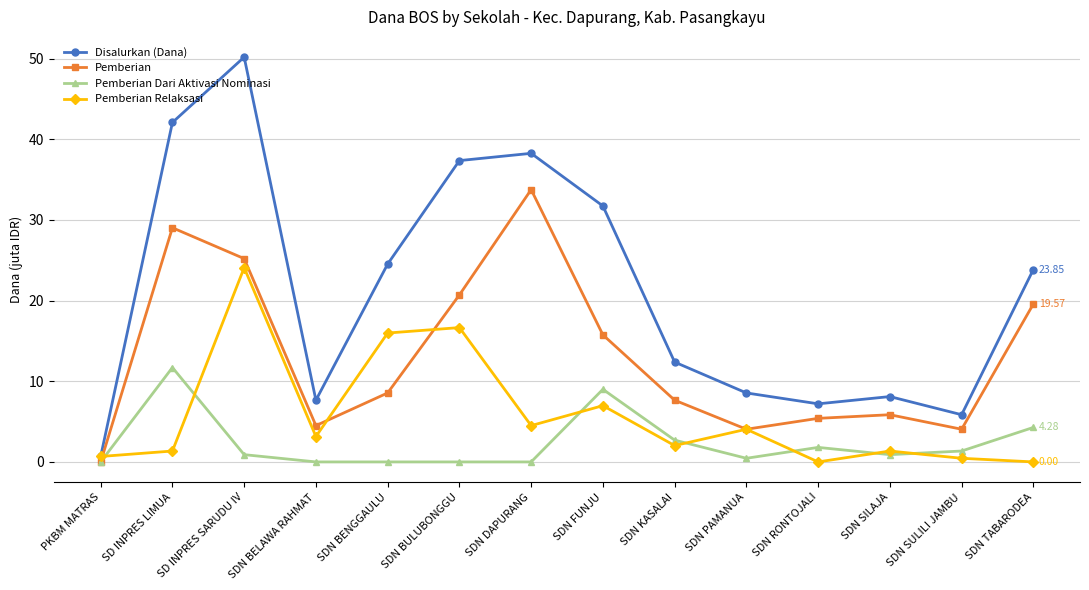

At which category is the sum across all series the highest?

SD INPRES SARUDU IV